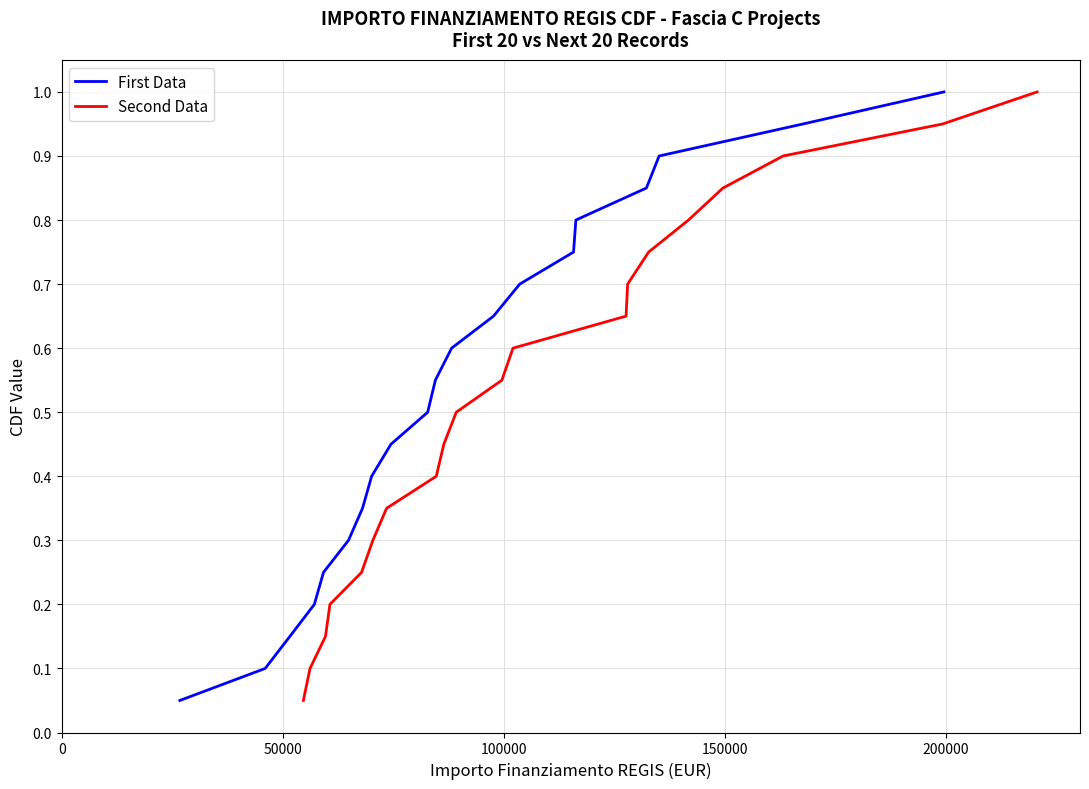

Is this an area chart (filled region under the line)?

No